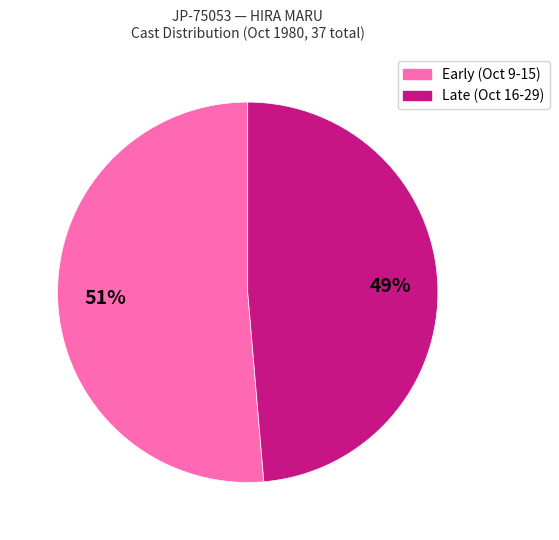

To the nearest percent, what is the average slice percentage?

50%